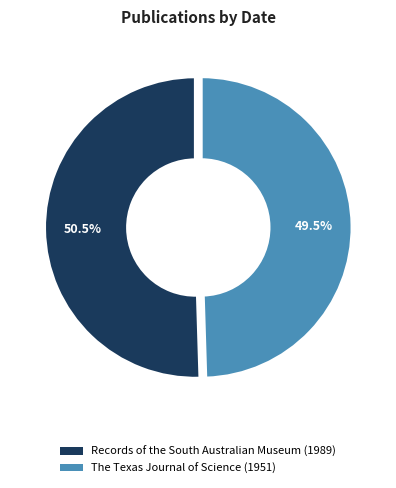

To the nearest percent, what is the average slice percentage?

50%